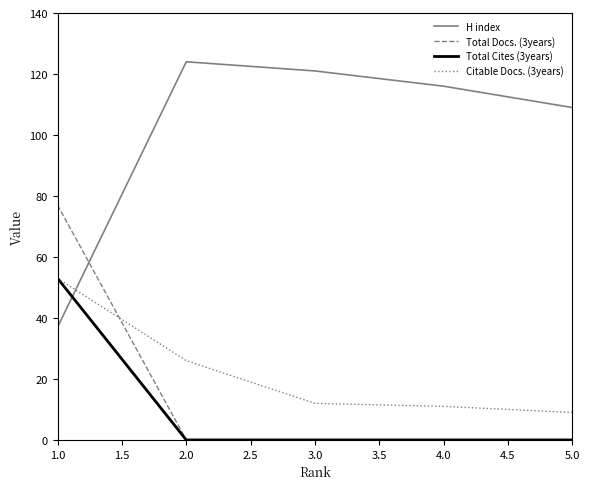

What are all the series names shown in the legend?

H index, Total Docs. (3years), Total Cites (3years), Citable Docs. (3years)